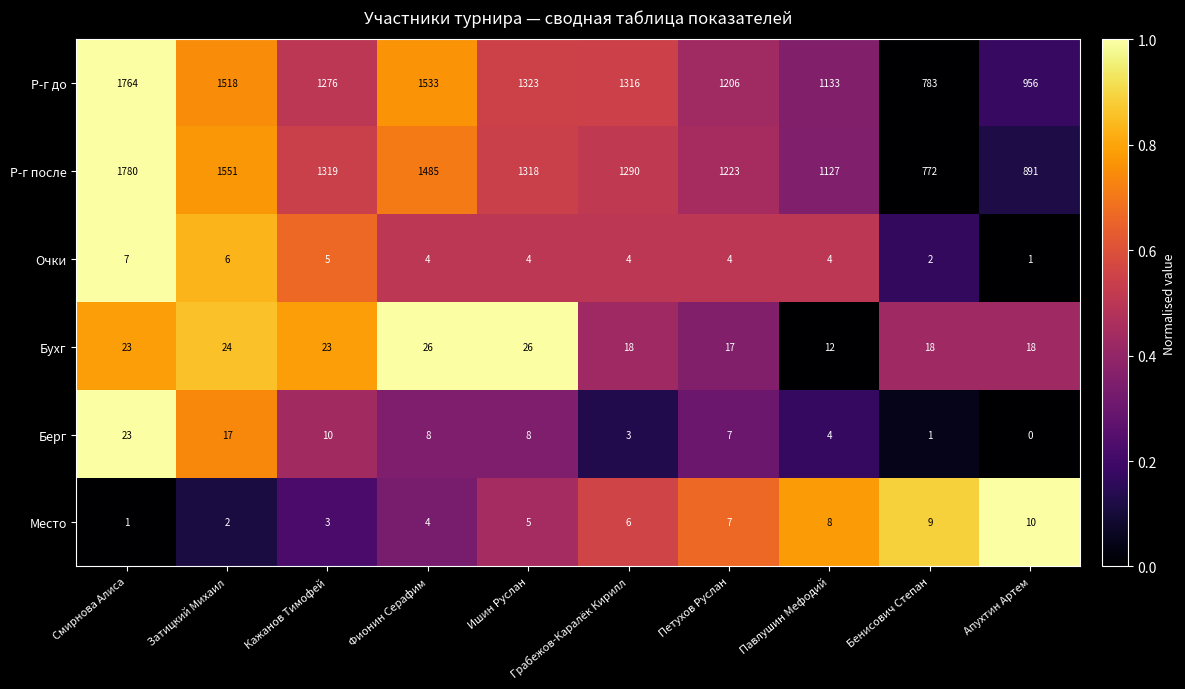

Between Затицкий Михаил and Павлушин Мефодий, which series saw the biggest shift?

Р-г после